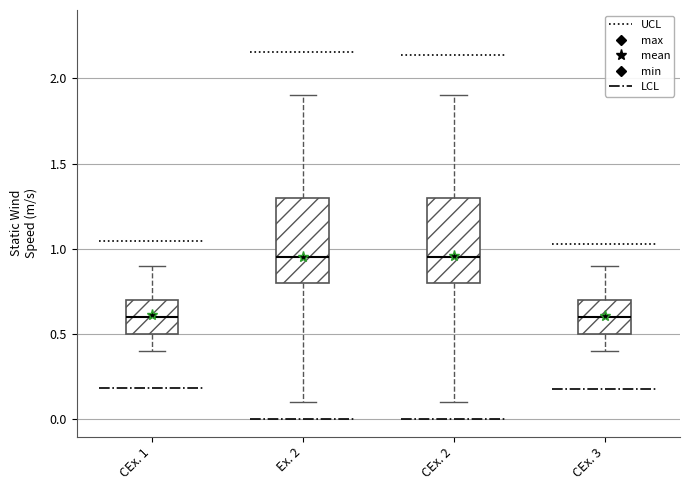

Reading left to right, read every box against the y-axis: the position of its median line, the range the box covers, and the ends of its whiskers. The values are not printed on the chart, so give them approximately, as read against the axis.

CEx. 1: median 0.60, box 0.50 to 0.70, whiskers 0.40 to 0.90
Ex. 2: median 0.95, box 0.80 to 1.30, whiskers 0.10 to 1.90
CEx. 2: median 0.95, box 0.80 to 1.30, whiskers 0.10 to 1.90
CEx. 3: median 0.60, box 0.50 to 0.70, whiskers 0.40 to 0.90